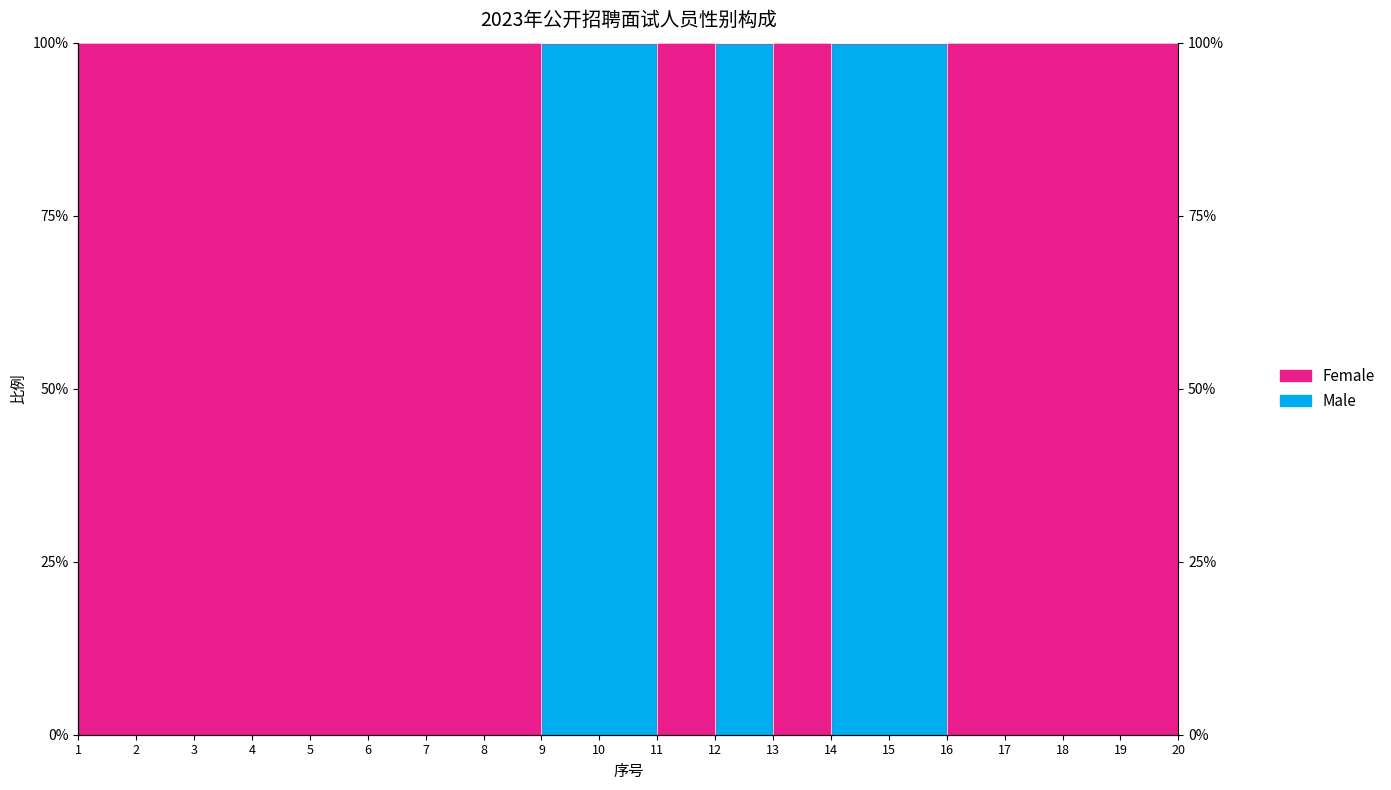

How many values are between 0 and 1?

20